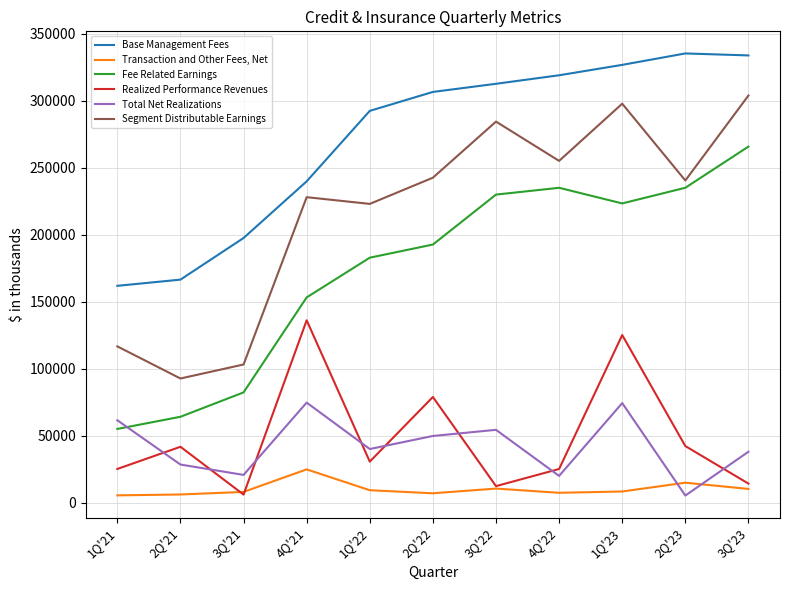

At which label does Segment Distributable Earnings reach its peak?

3Q'23